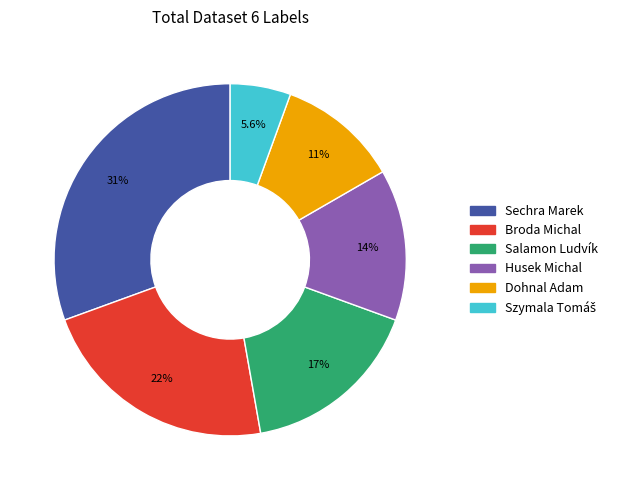

To the nearest percent, what is the combined percentage of Salamon Ludvík and Broda Michal?

39%